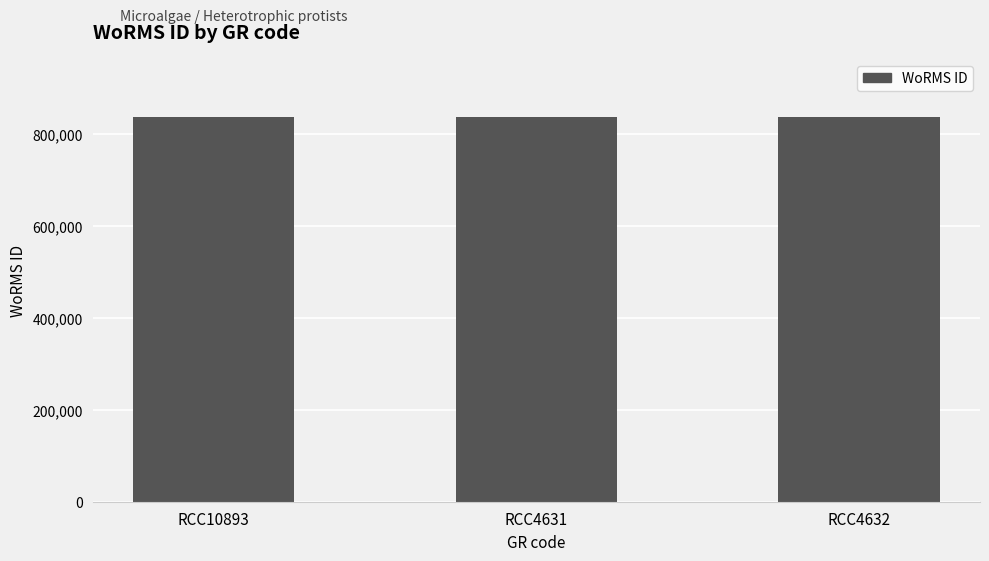

How many series are shown in this chart?

1